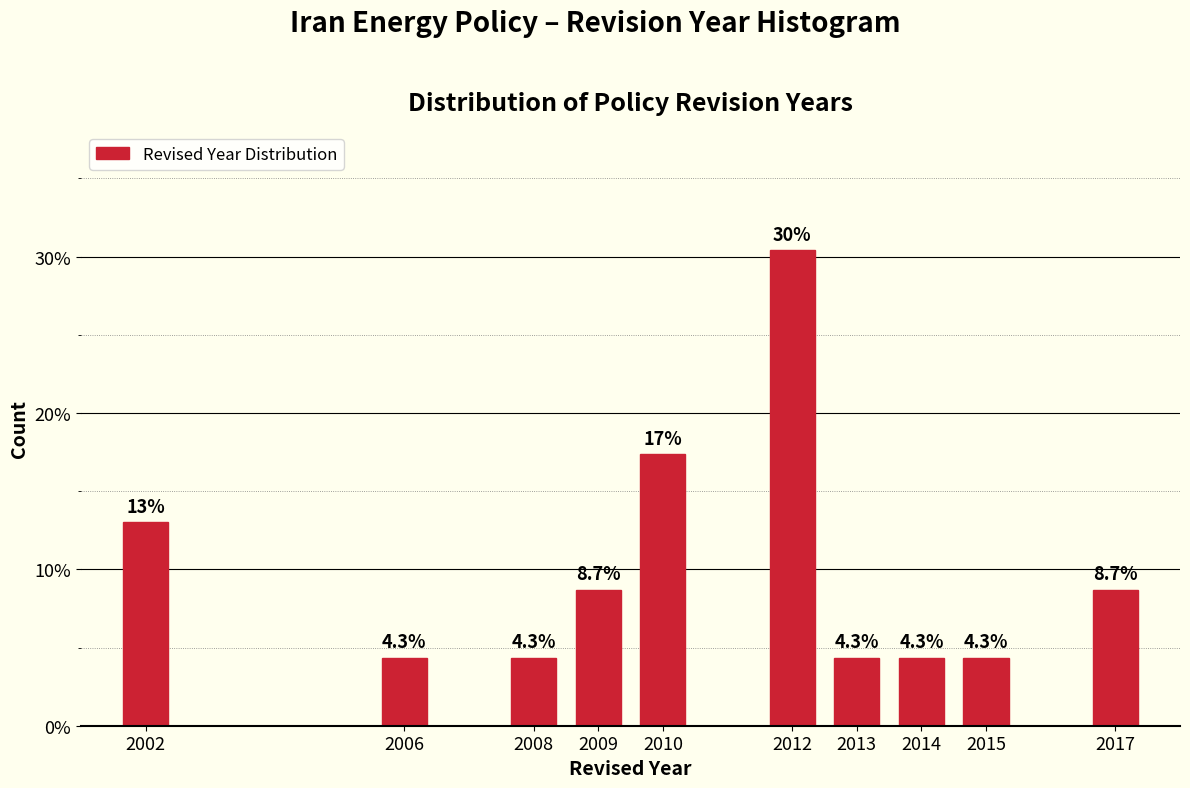

Reading left to right, what are all the values shown in this chart?

13.0	4.3	4.3	8.7	17.4	30.4	4.3	4.3	4.3	8.7